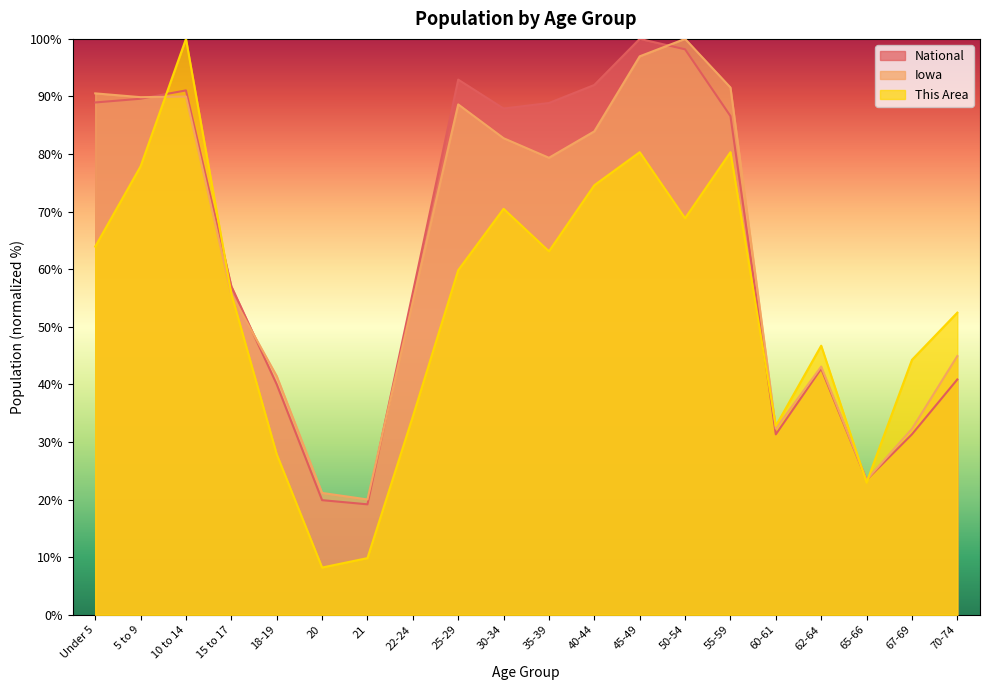

What is the label of the 3rd point from the right?

65-66